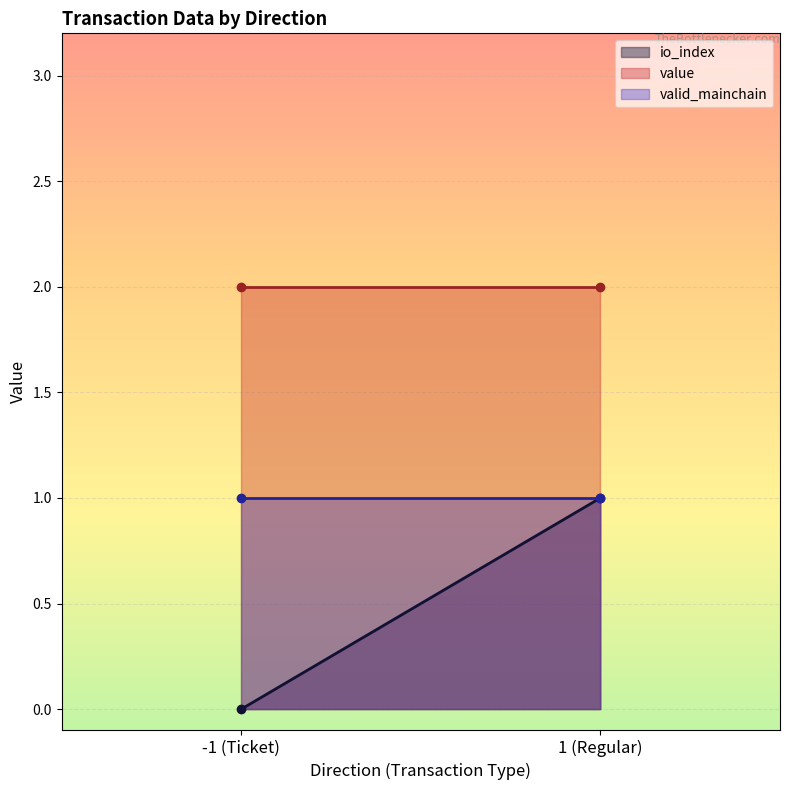

What is the average value of the value series?

2.0